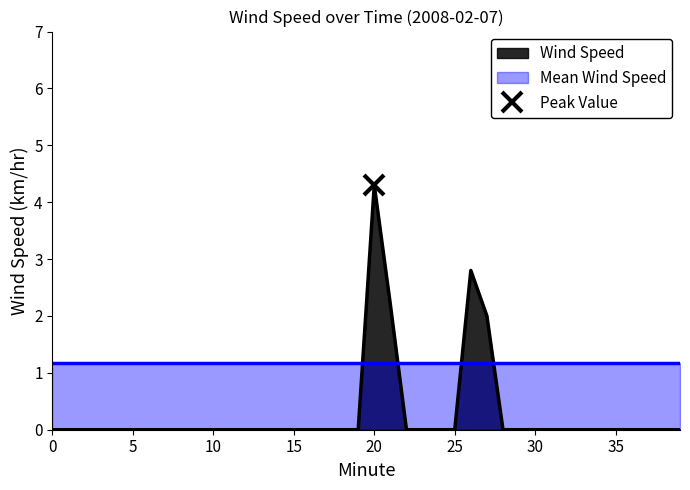

The value at 3 is 0.0. True or false?

True